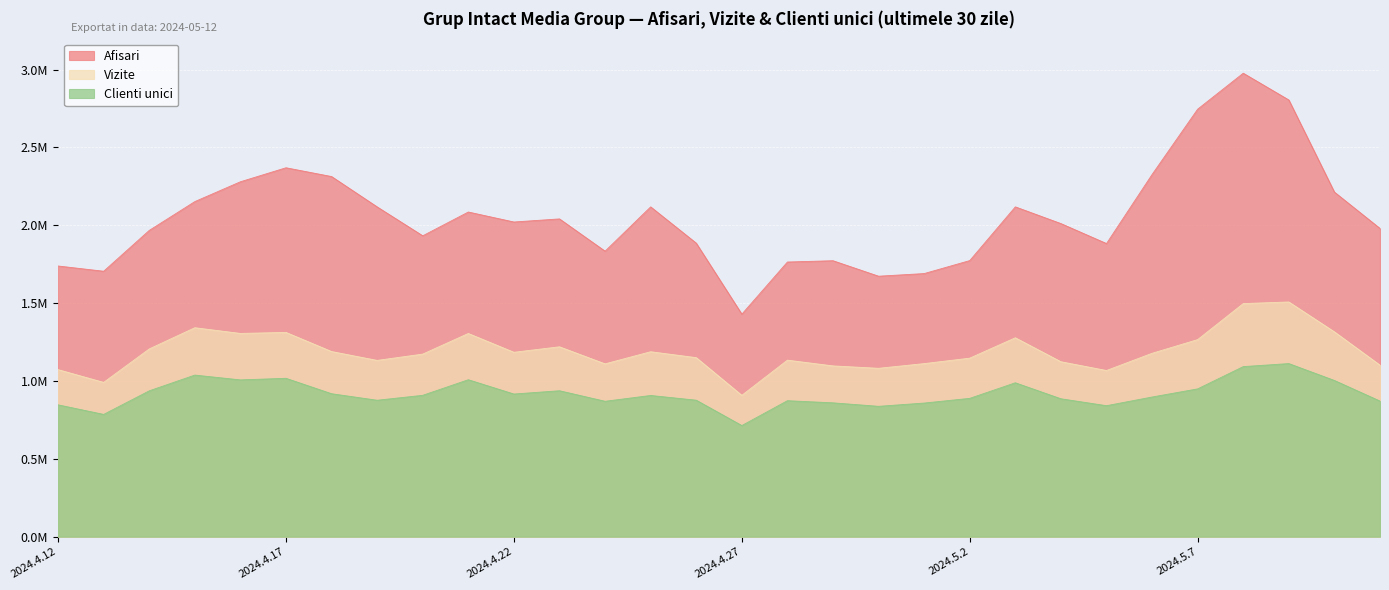

What is the difference between the Vizite values at 2024.4.21 and 2024.4.29?

208209